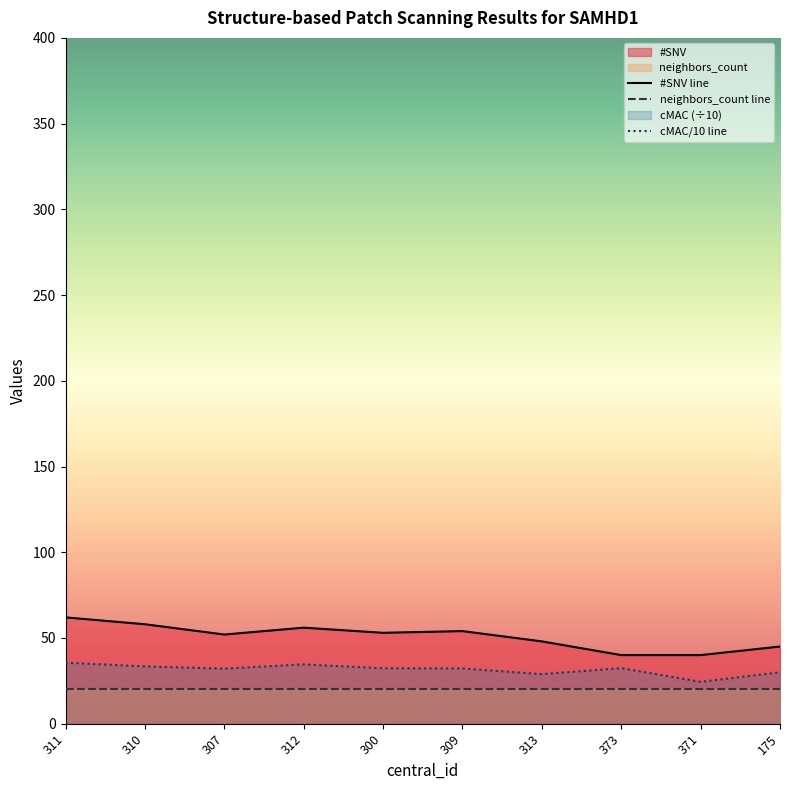

True or false: #SNV and cMAC intersect in this chart.

False